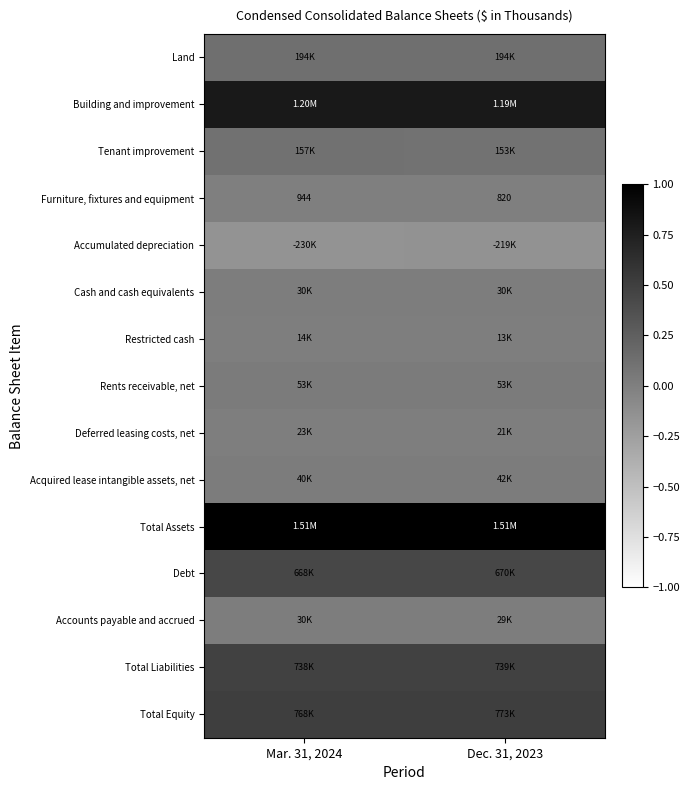

At how many categories does at least one series exceed 0?

2